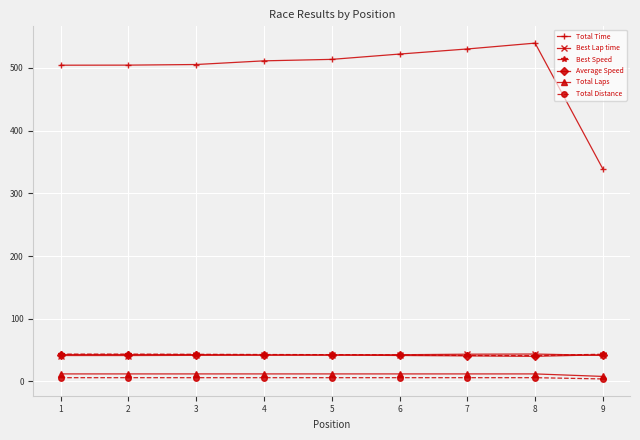

True or false: Total Time and Total Distance cross at least once.

False